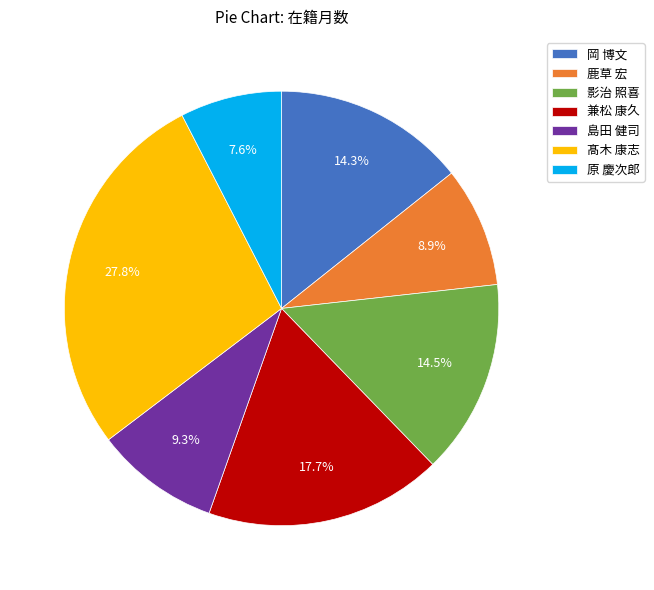

Is 影治 照喜 the majority of the pie?

No